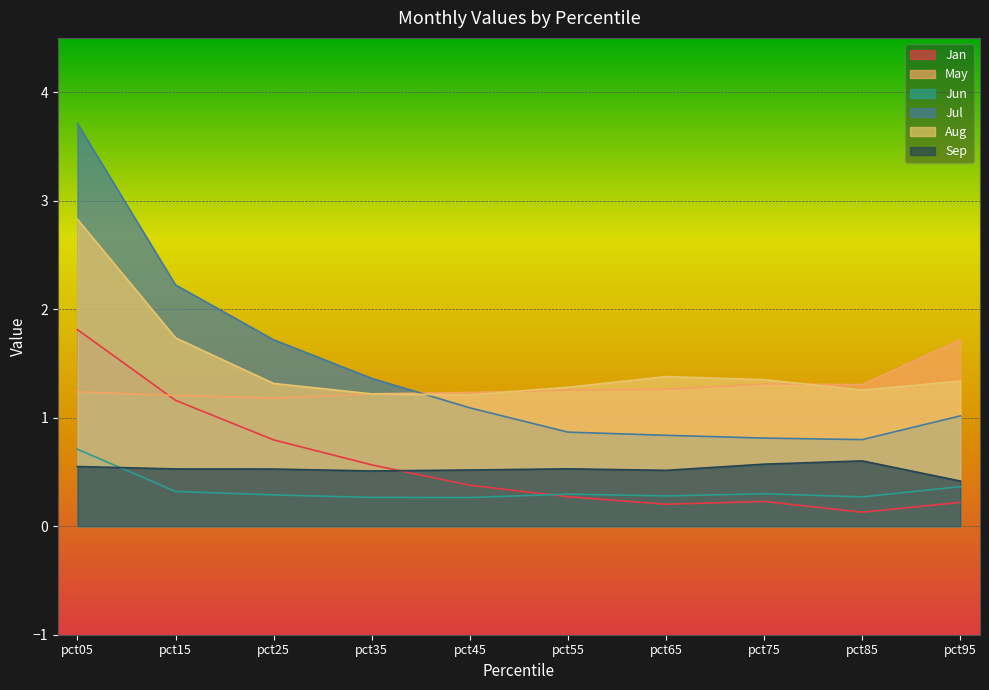

What is the difference between the second highest and second lowest values in the Aug series?

0.5